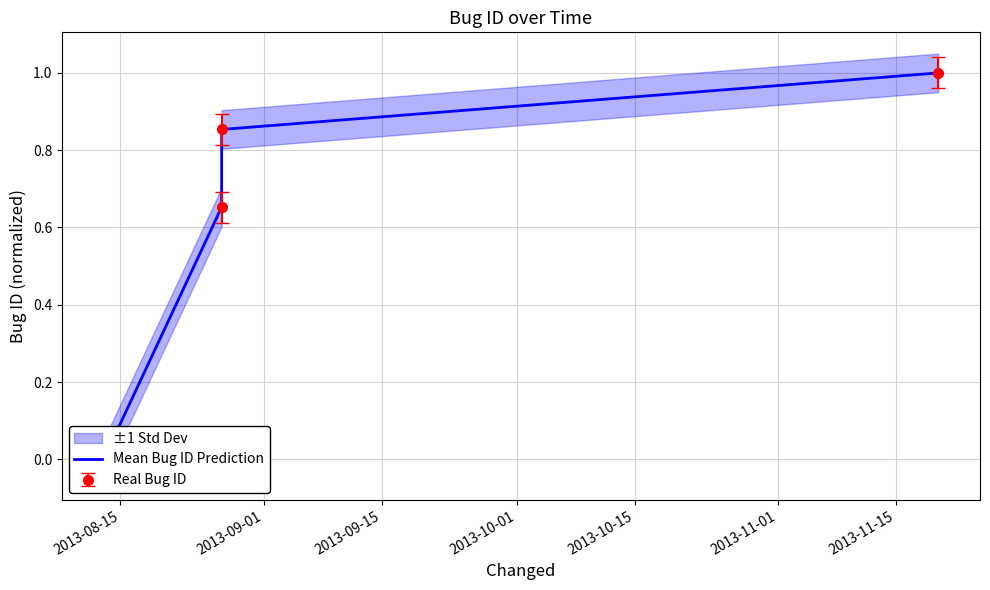

What is the label of the 3rd point from the right?

2013-09-01